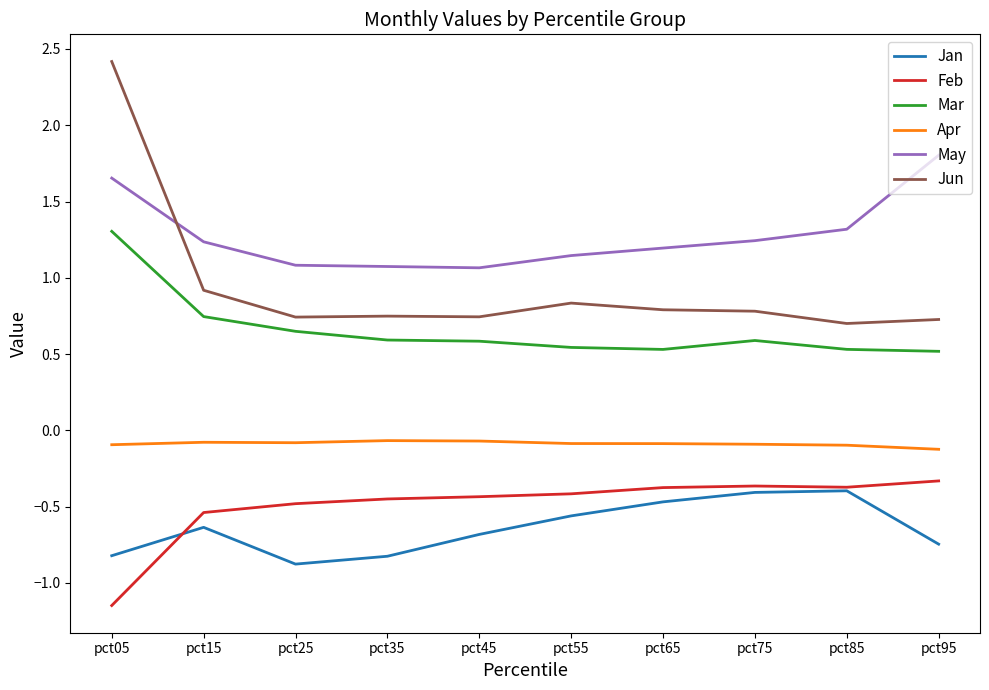

What is the total value across all series at pct65?

1.6